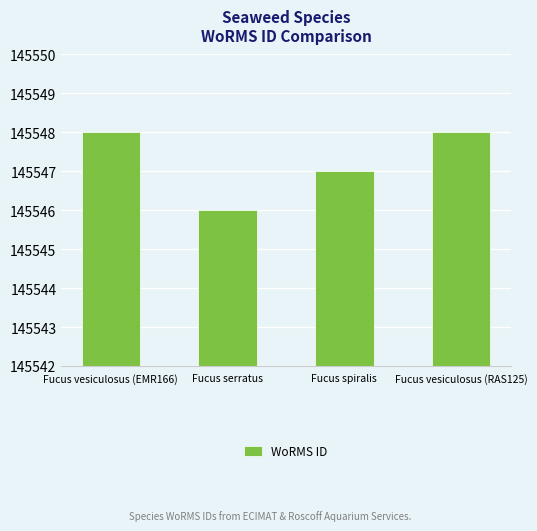

Which has a higher value, Fucus serratus or Fucus vesiculosus (RAS125)?

Fucus vesiculosus (RAS125)